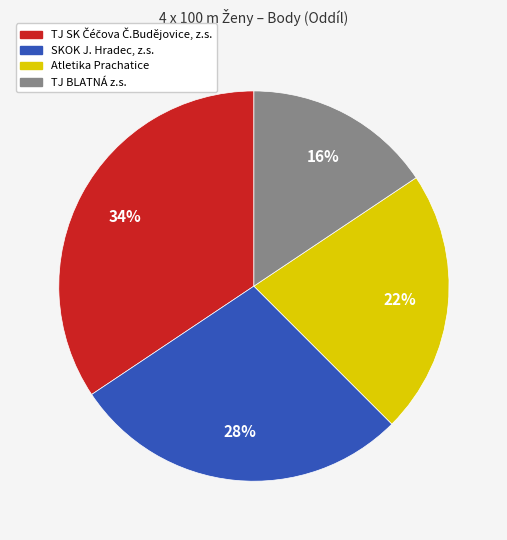

To the nearest percent, what portion does TJ BLATNÁ z.s. represent?

16%